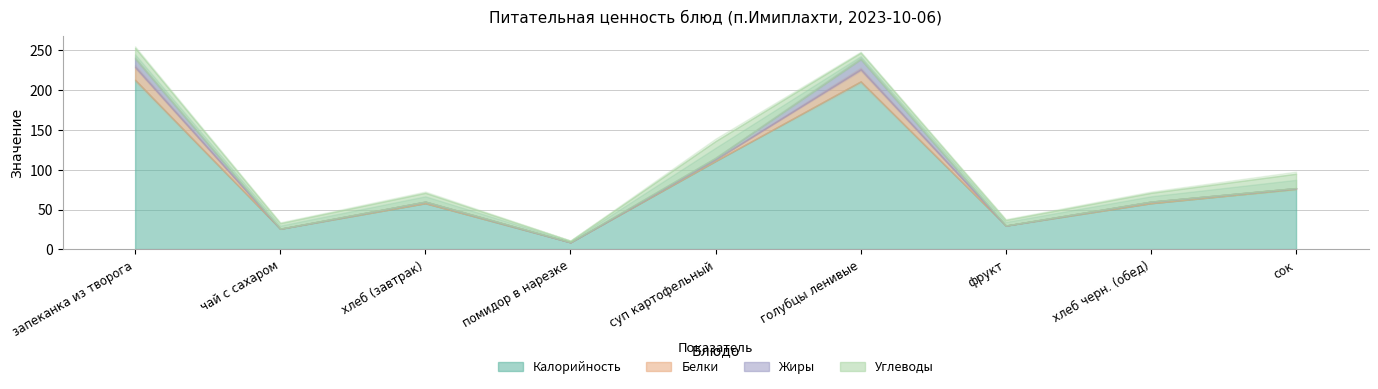

What is the difference between the highest and lowest values at голубцы ленивые?

203